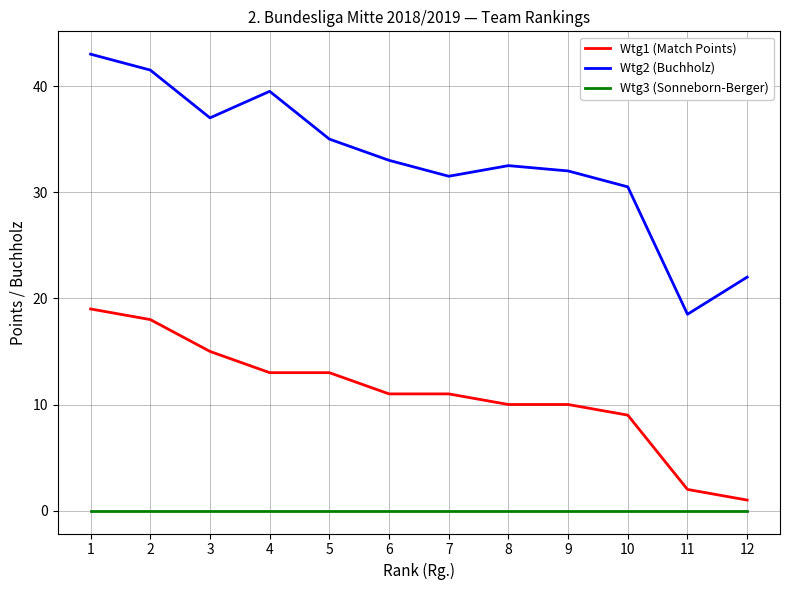

Does the chart have visible grid lines?

Yes